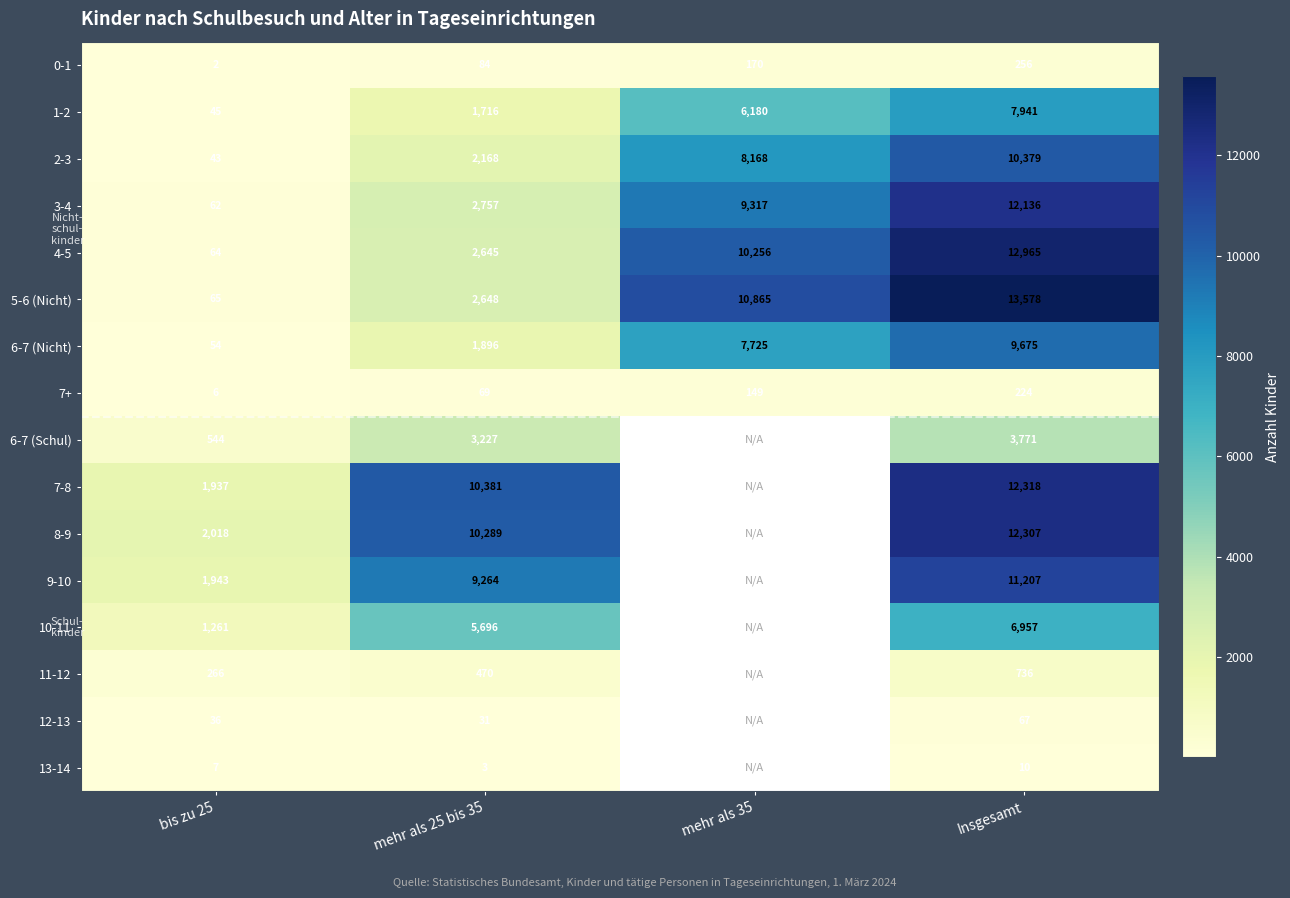

What is the spread (max minus min) of values at bis zu 25?

2016